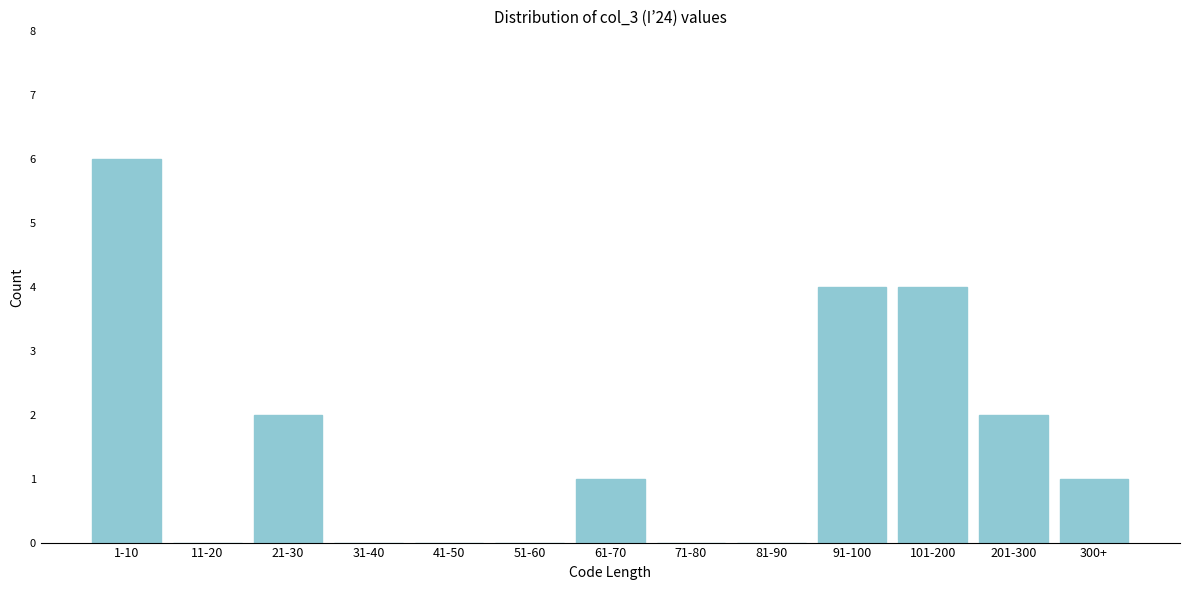

Reading left to right, extract all data points from this chart.

1-10=6	11-20=0	21-30=2	31-40=0	41-50=0	51-60=0	61-70=1	71-80=0	81-90=0	91-100=4	101-200=4	201-300=2	300+=1